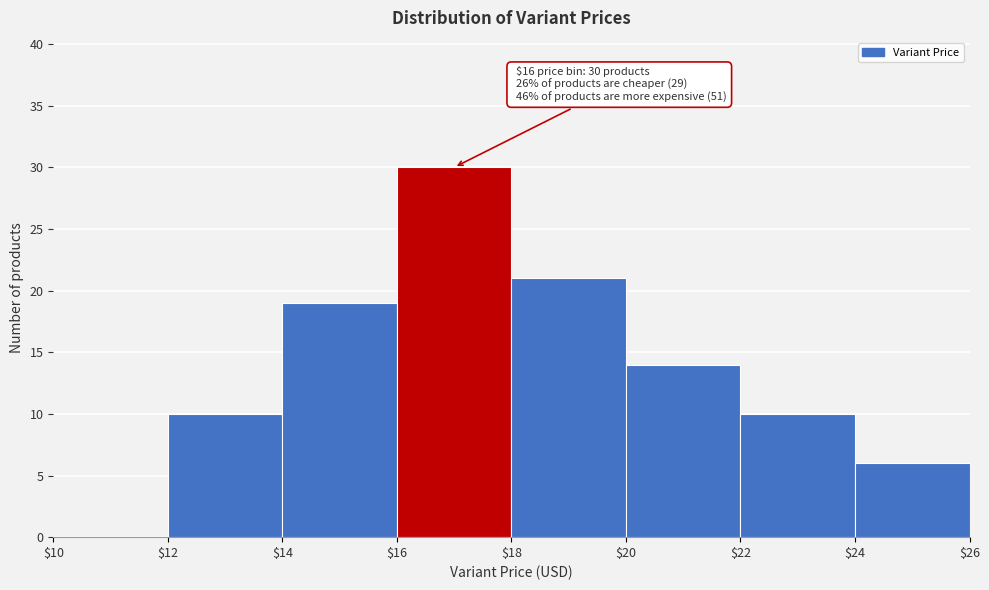

Over which range of the x-axis is the bar tallest?

$16 to $18